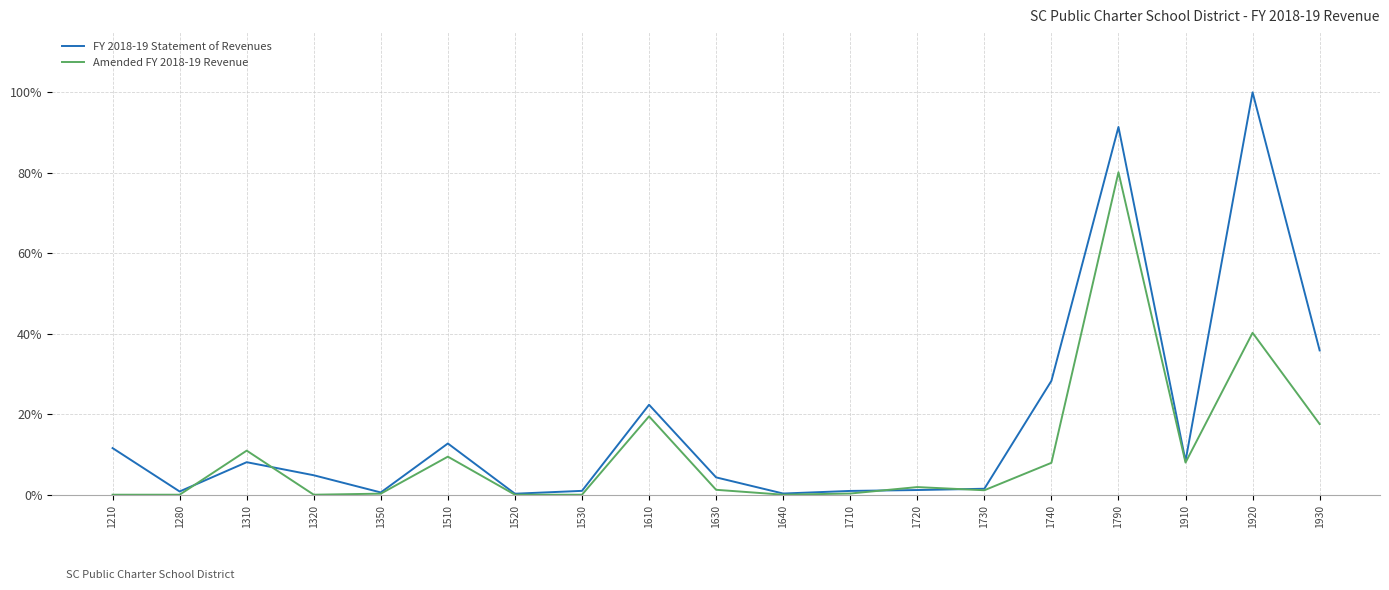

Which category has the highest value in the Amended FY 2018-19 Revenue series?

1790